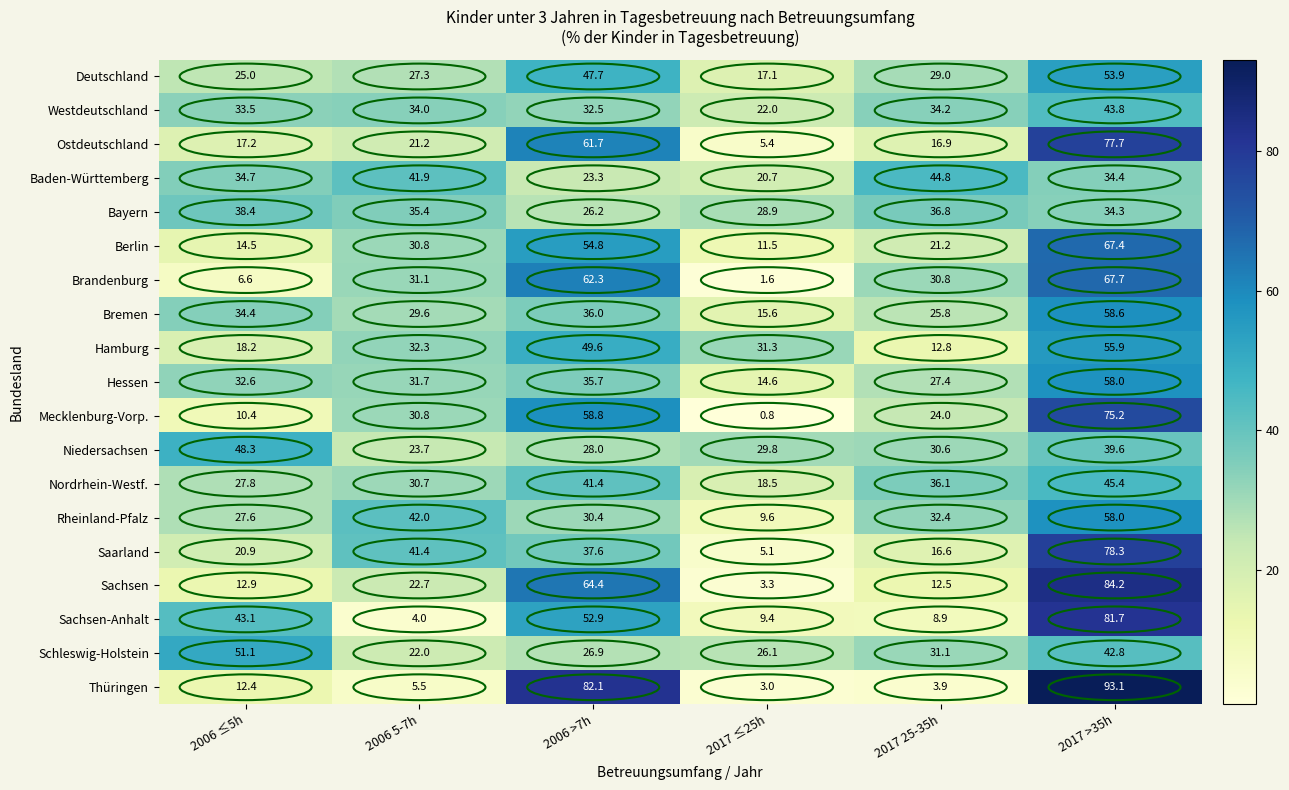

How many values in the Bremen series exceed 34?

3